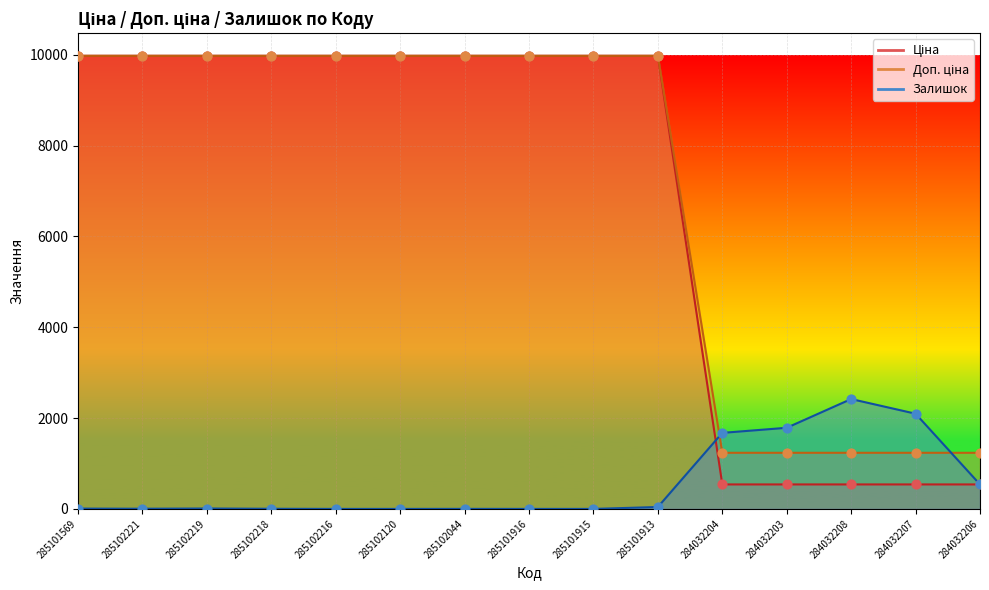

Which series contains the lowest Y value?

Залишок